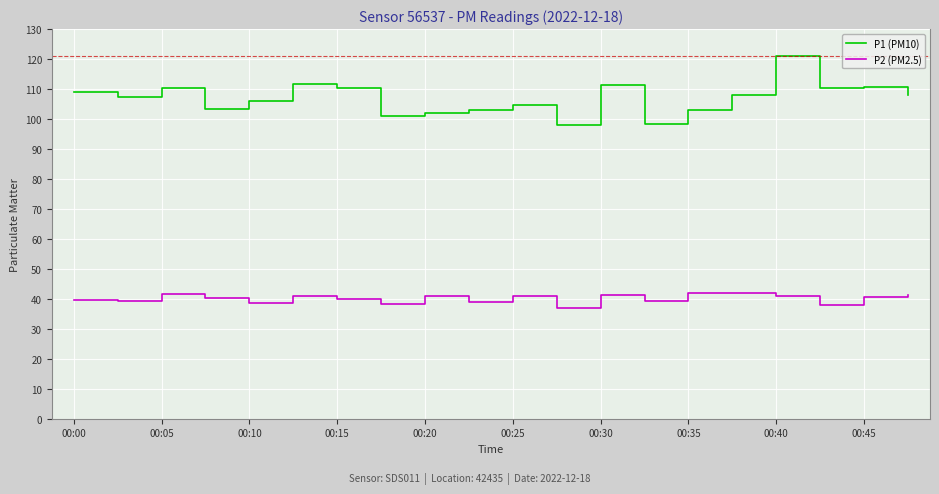

Which series has the widest spread of values?

P1 (PM10)